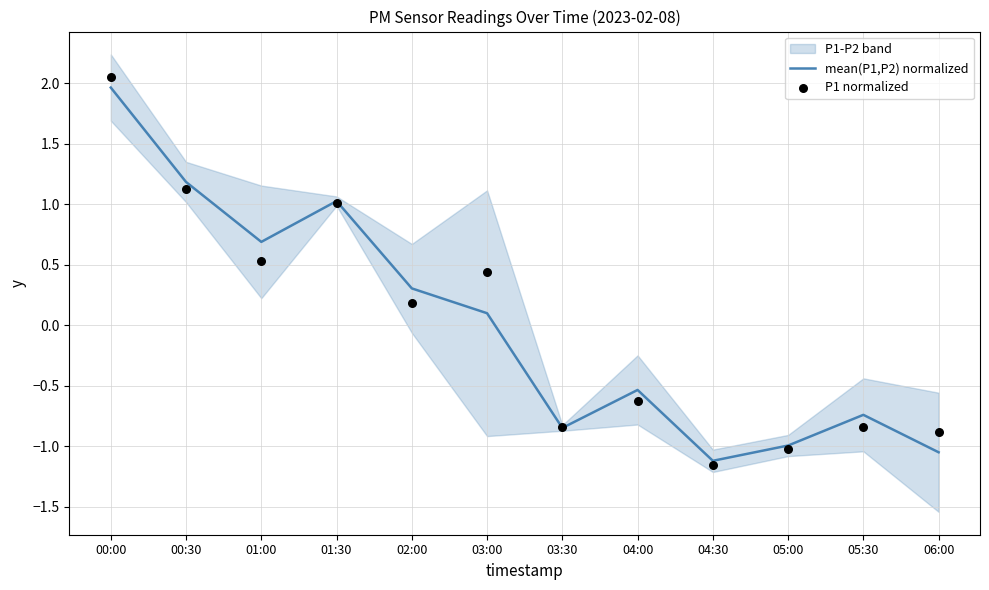

Which series reaches the maximum Y coordinate?

P1 normalized